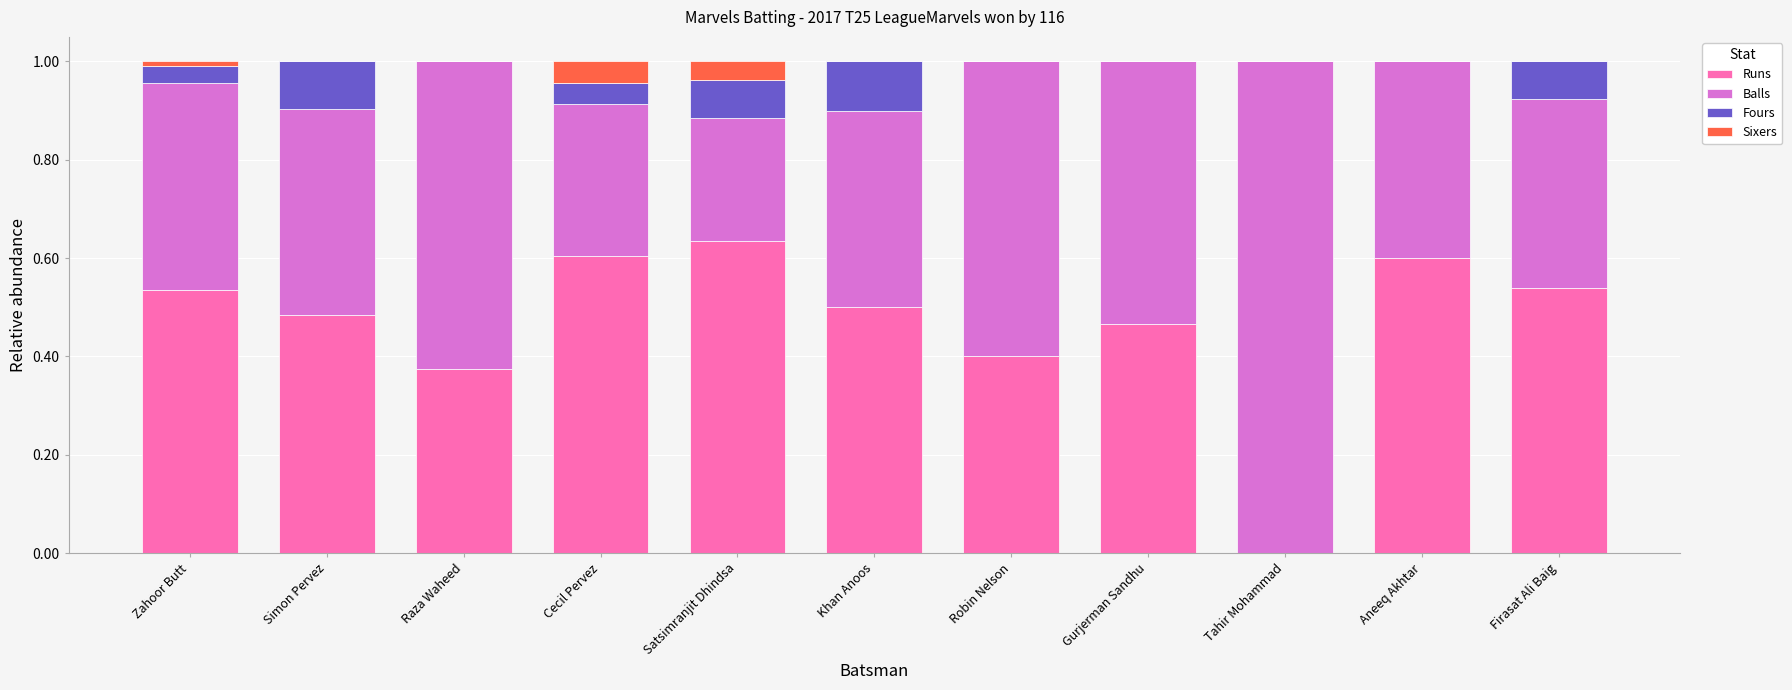

At which label does Runs reach its peak?

Satsimranjit Dhindsa